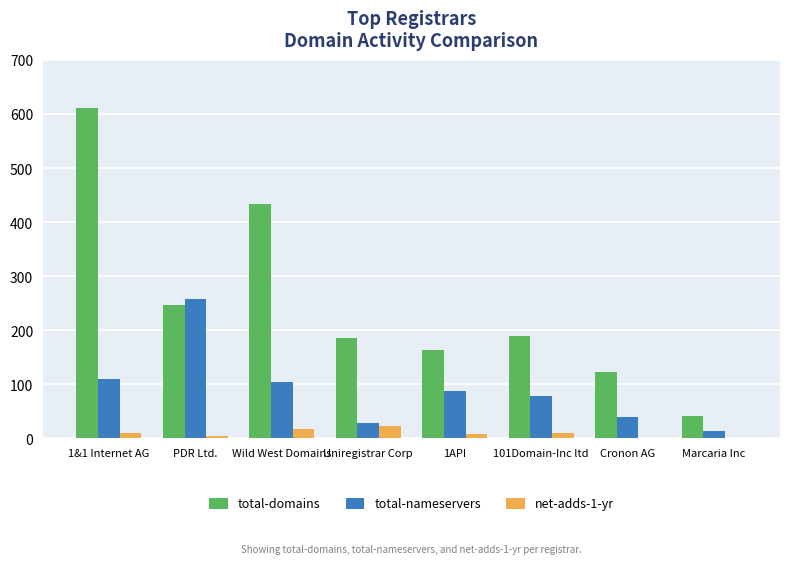

What is the total value across all series at Uniregistrar Corp?

238